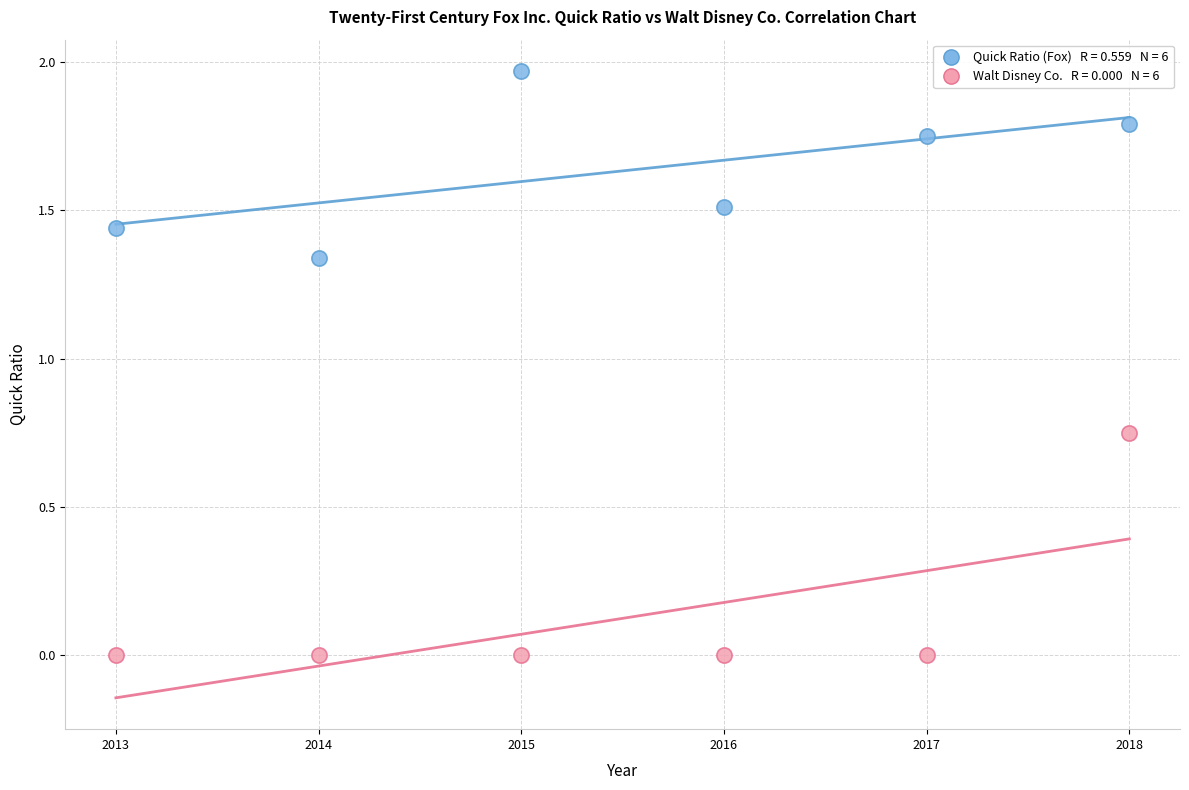

Across all data points, what is the average X value?

2015.5